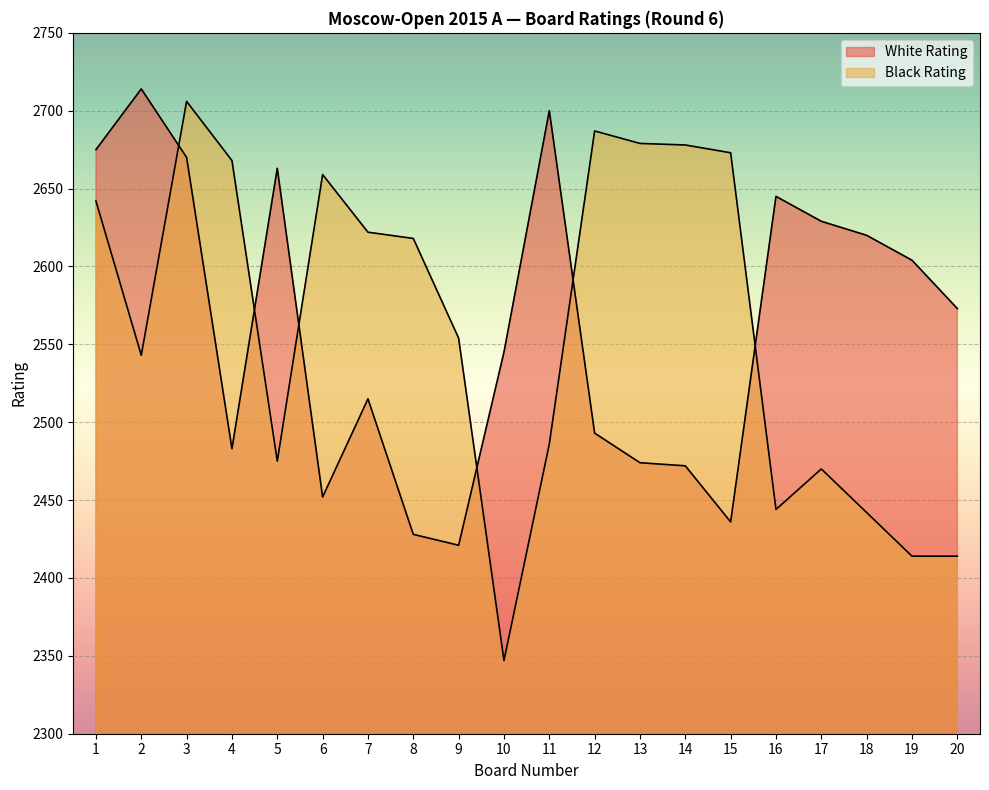

Which has a higher value, 5 or 17?

5